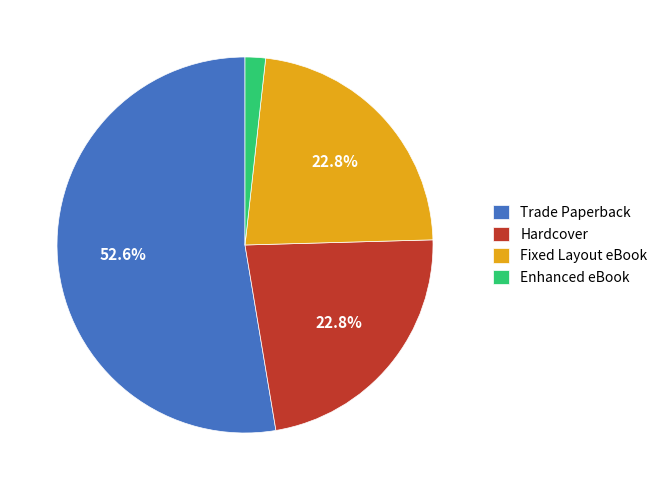

How many slices are in this pie chart?

4